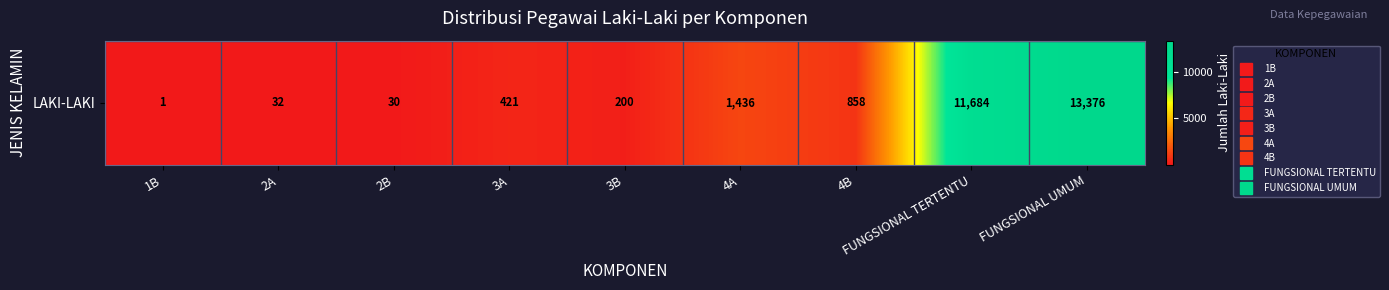

What is the sum of all values?

28038